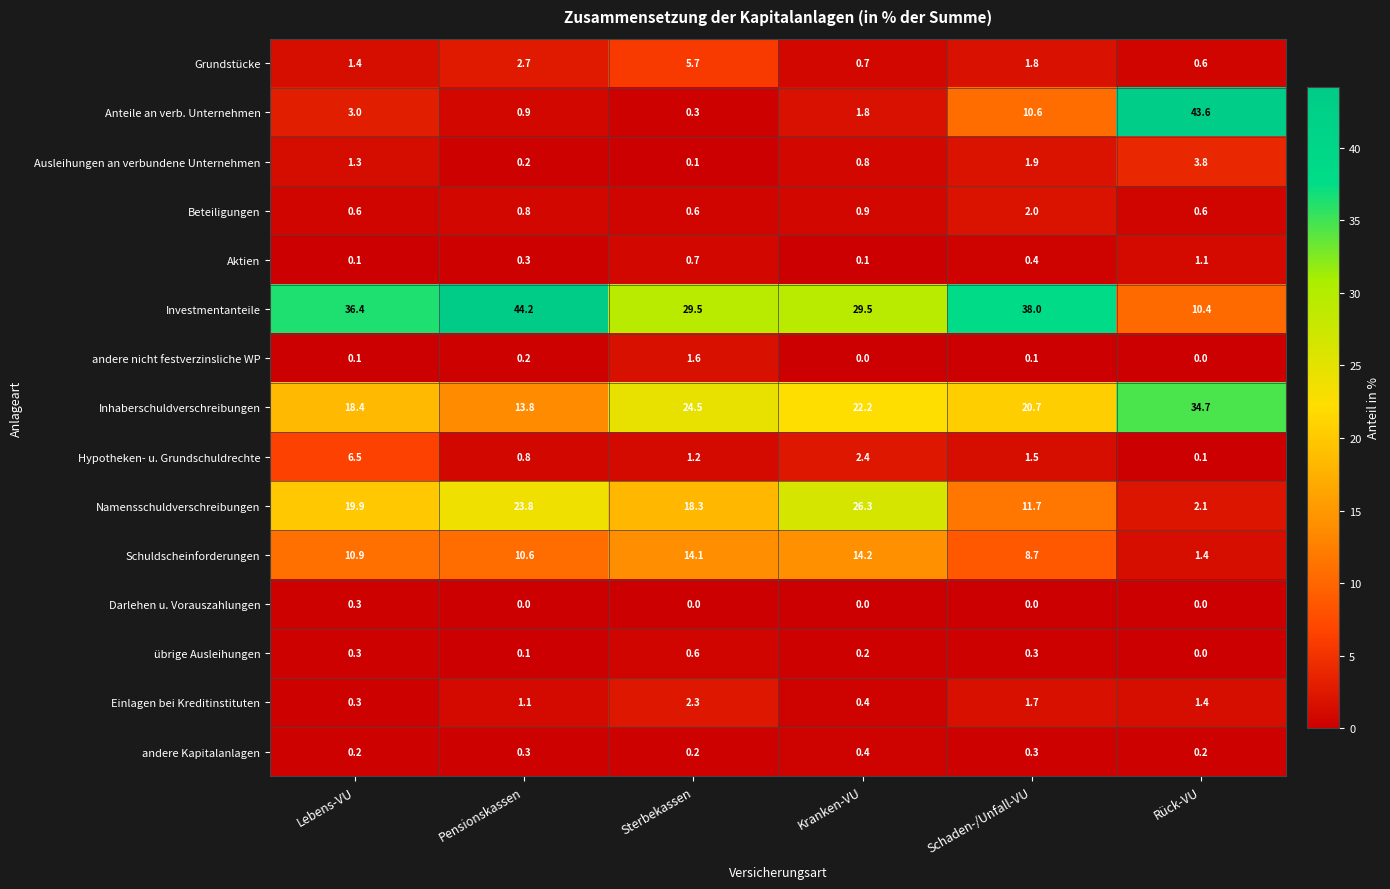

Is it true that Grundstücke equals 0.7 at Kranken-VU?

True